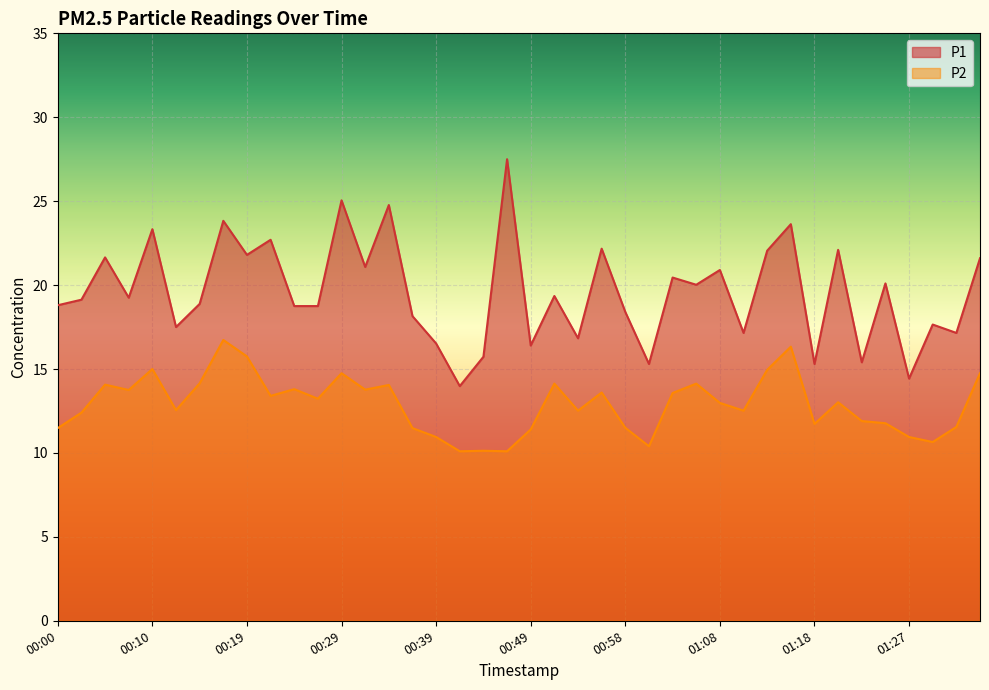

What is the difference between the highest and lowest values at 01:01?

4.9